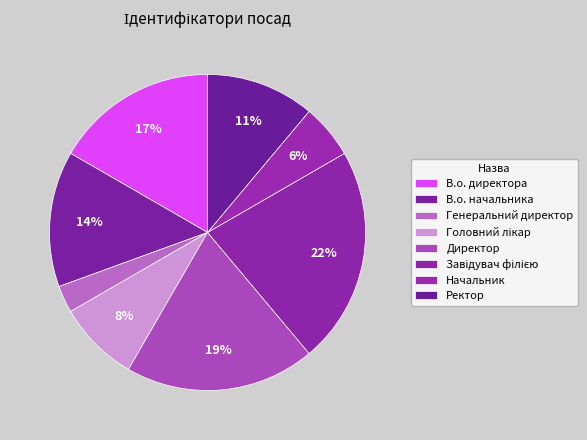

To the nearest percent, what is the average slice percentage?

12%